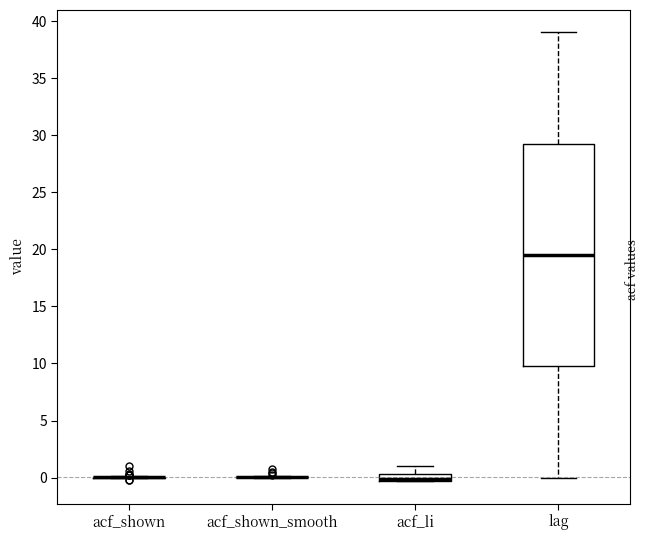

Comparing the boxes themselves (not the whiskers), which one is the tallest?

lag